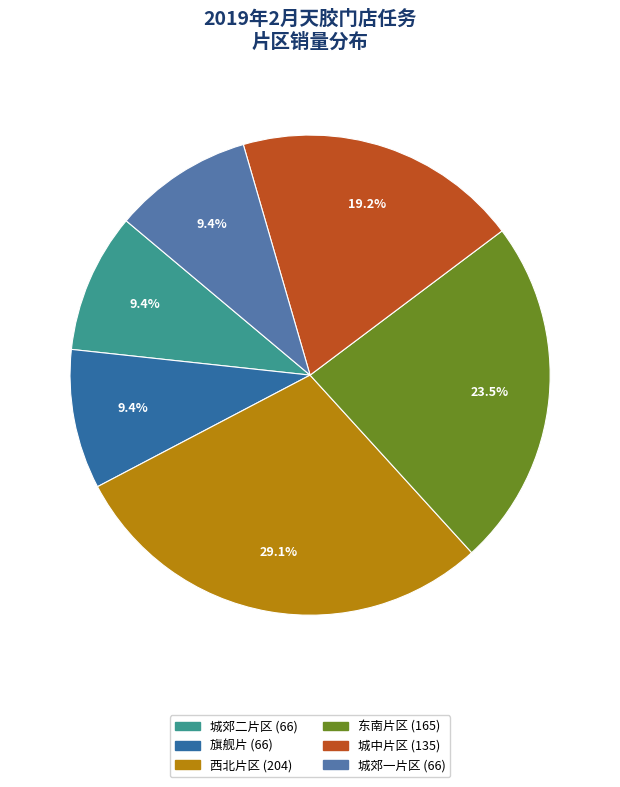

True or false: 西北片区 accounts for 44% of the total.

False